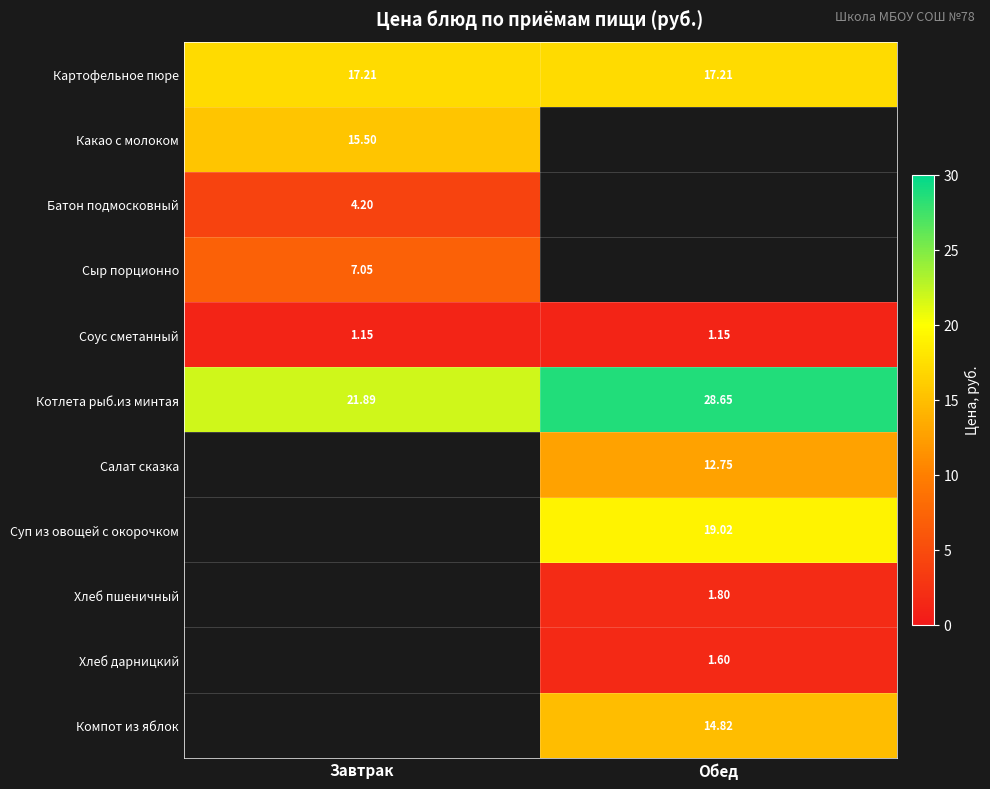

At how many categories does at least one series exceed 18?

2